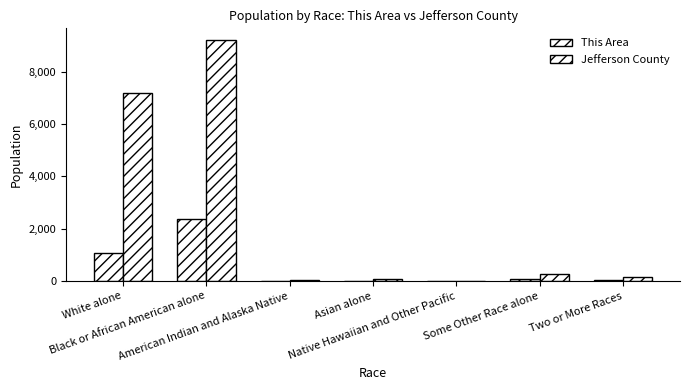

Count the number of data series in this chart.

2